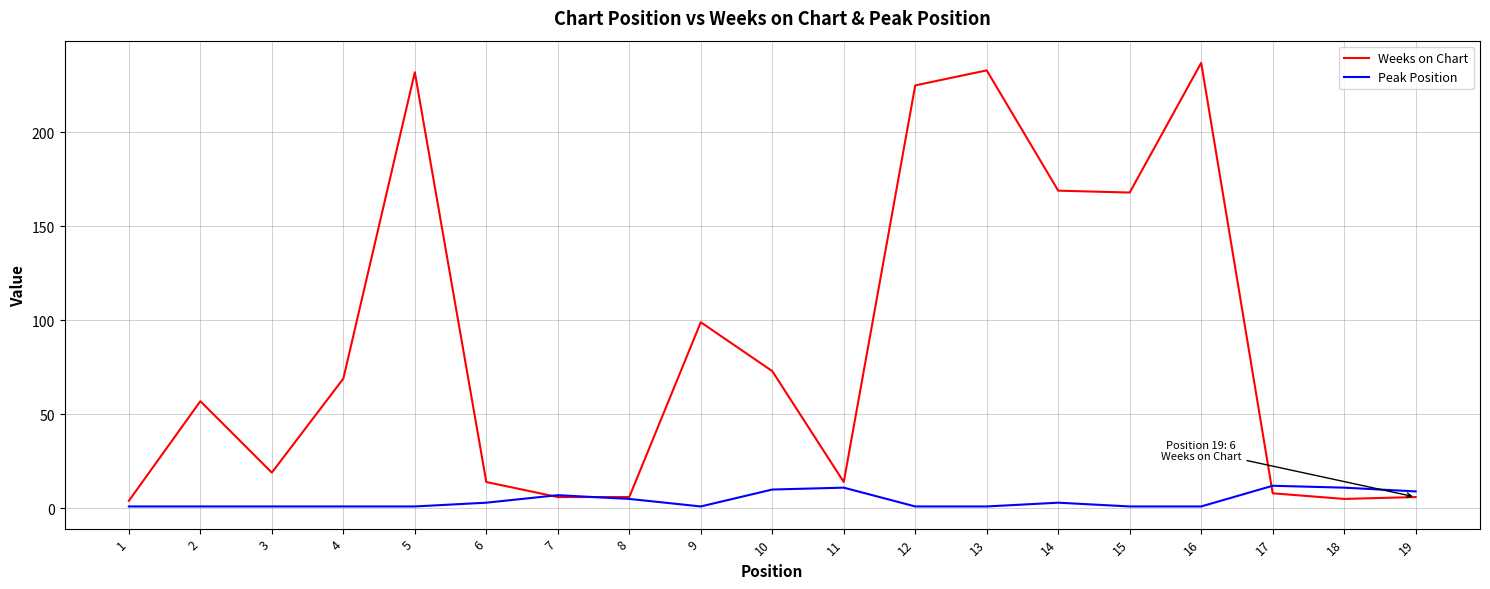

At 13, list the series in order from largest to smallest.

Weeks on Chart, Peak Position